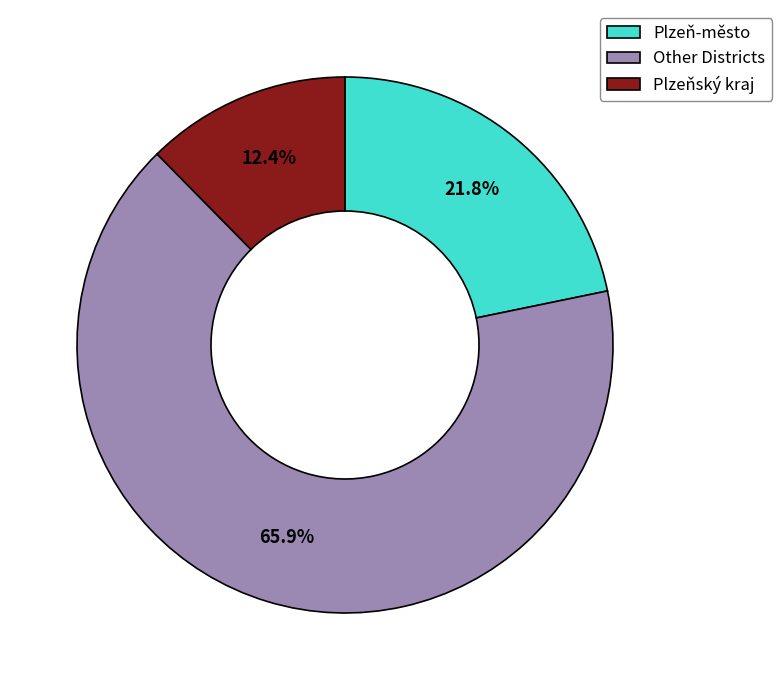

What portion of the pie excludes Plzeň-město?

78.2%